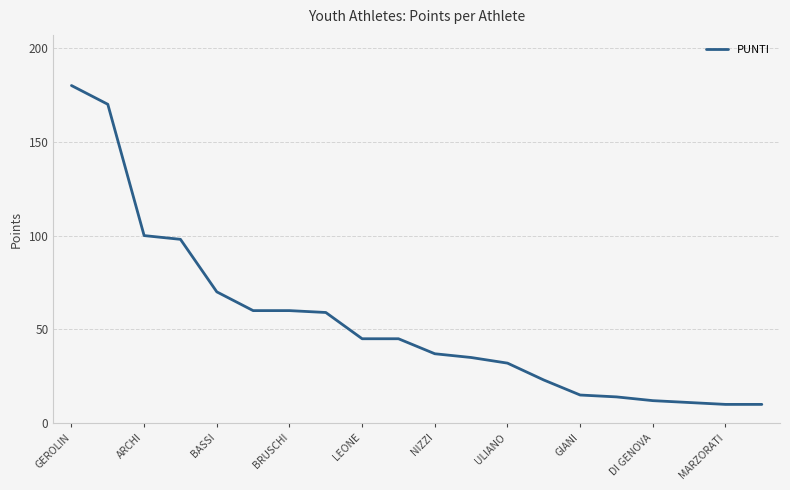

What is the smallest value displayed?

10